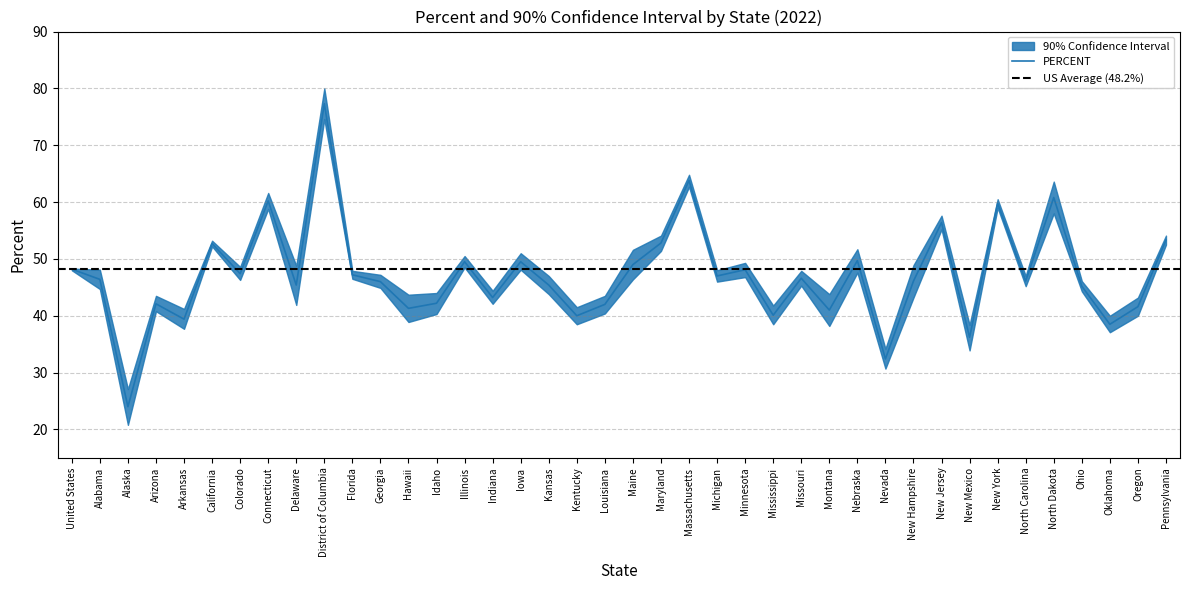

The 90% CONFIDENCE INTERVAL (LOWER BOUND) series shows 59.1 at New Mexico. True or false?

False